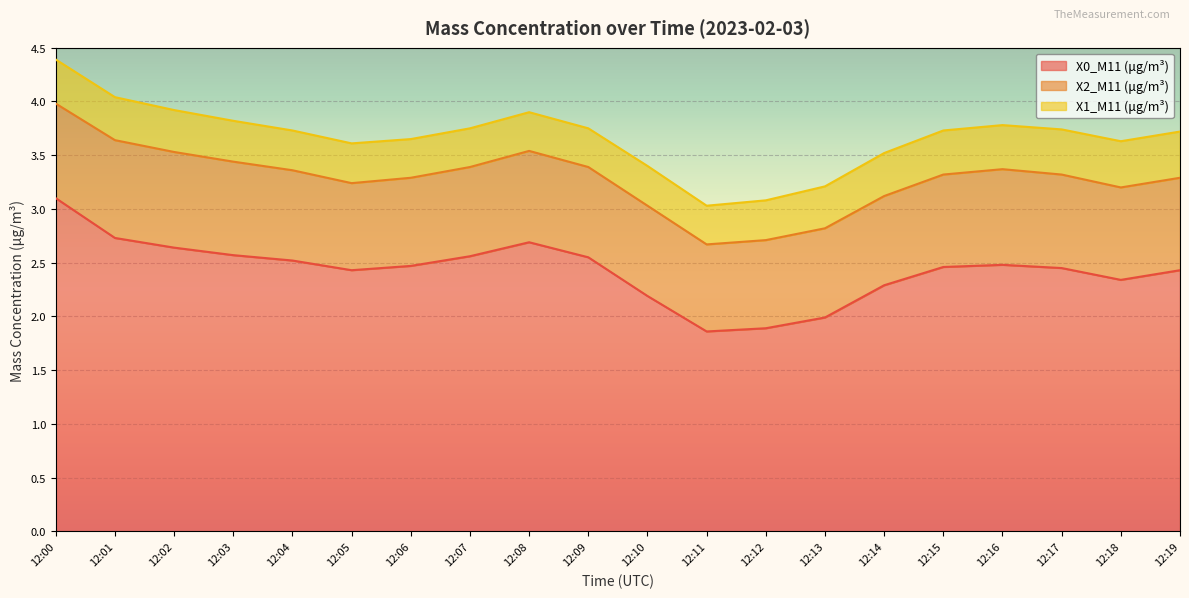

Read the X0_M11 (μg/m³) value at 12:07.

2.6